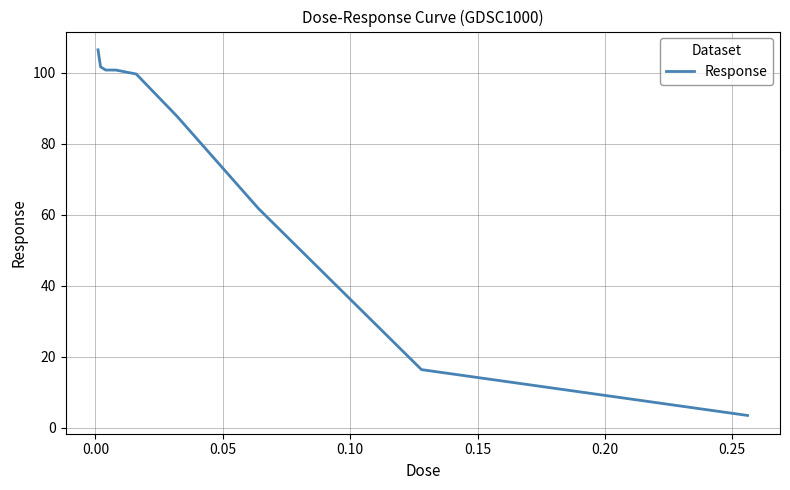

How many lines are shown in the chart?

1